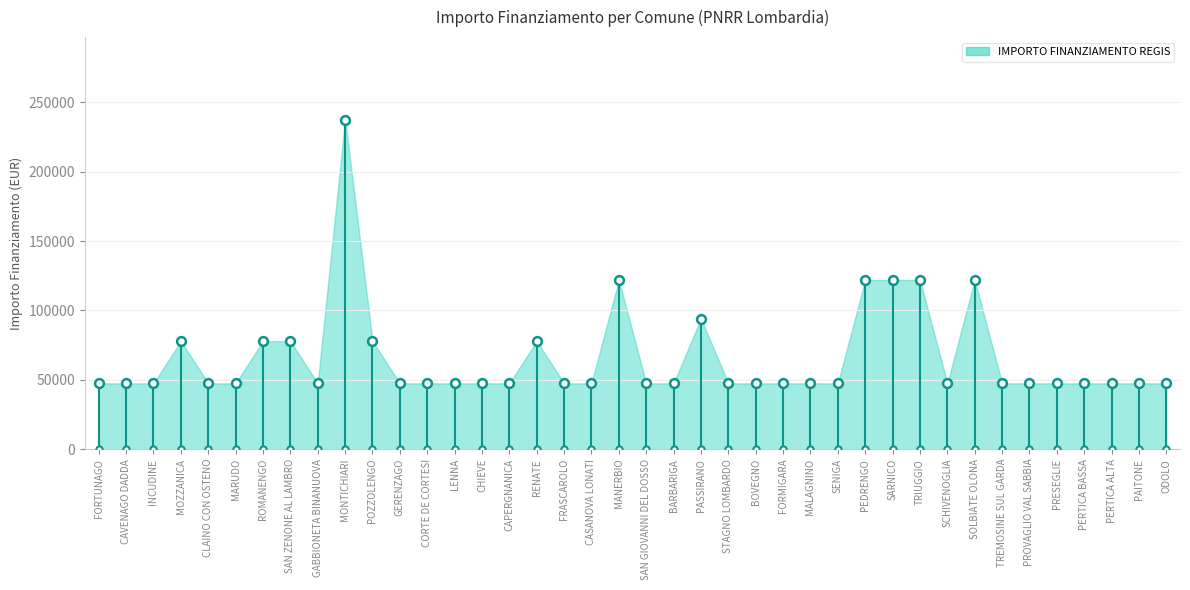

Between MALAGNINO and SAN ZENONE AL LAMBRO, which is larger?

SAN ZENONE AL LAMBRO